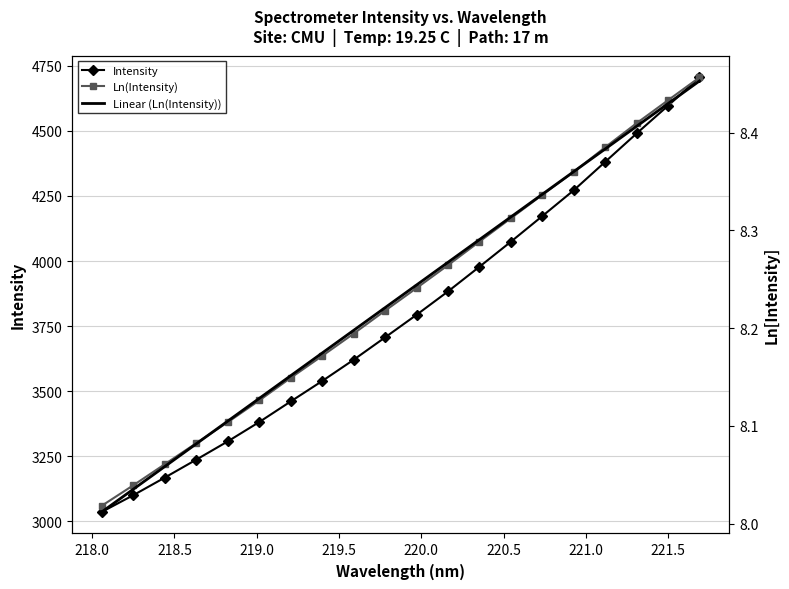

True or false: Intensity and Ln(Intensity) intersect in this chart.

False